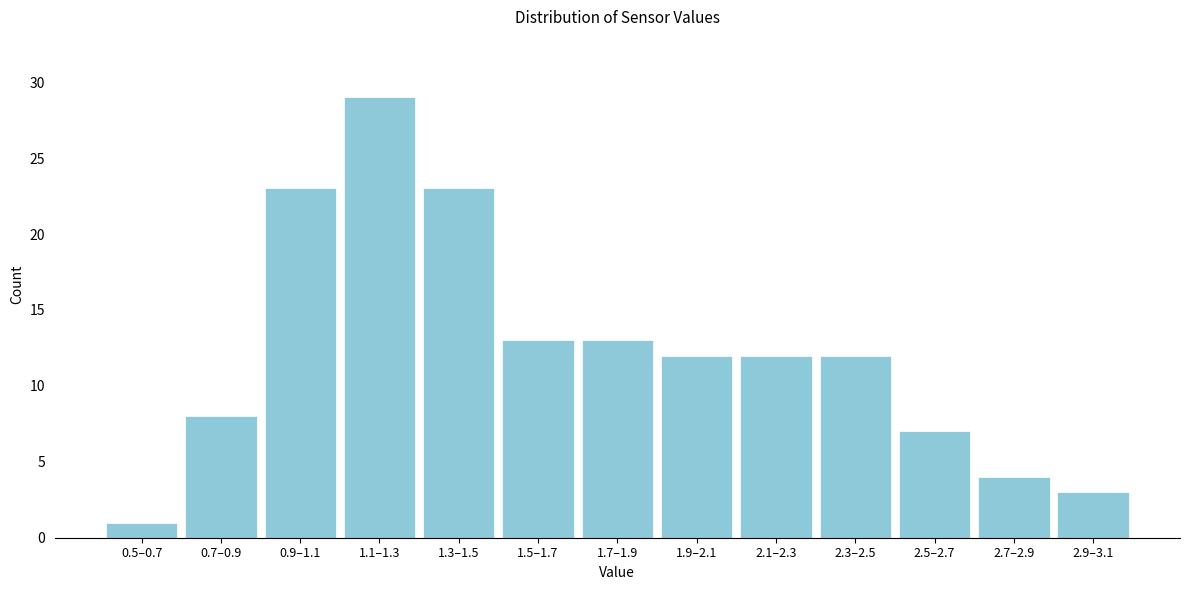

Reading left to right, extract all data points from this chart.

1	8	23	29	23	13	13	12	12	12	7	4	3